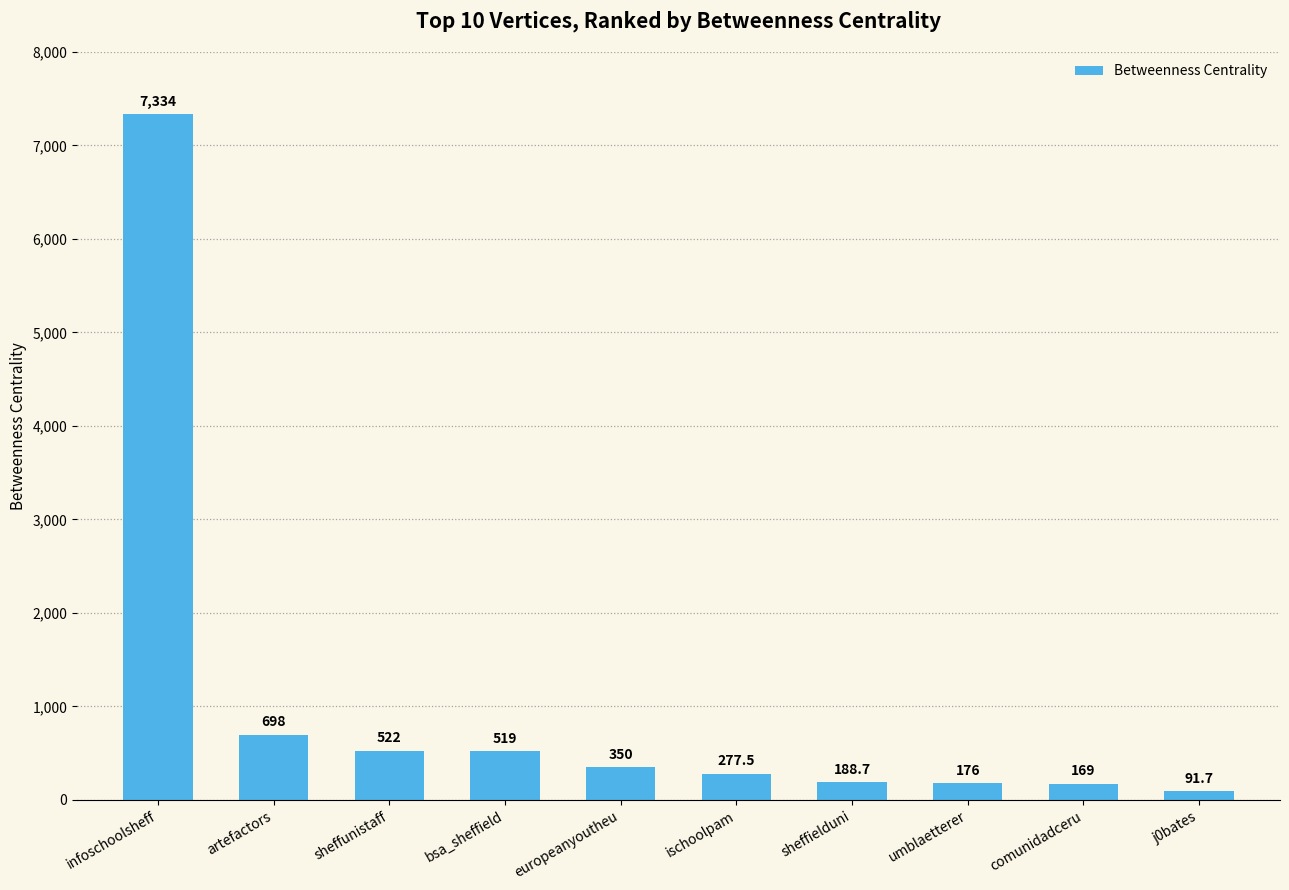

What is the value of the 9th bar from the left?

169.0